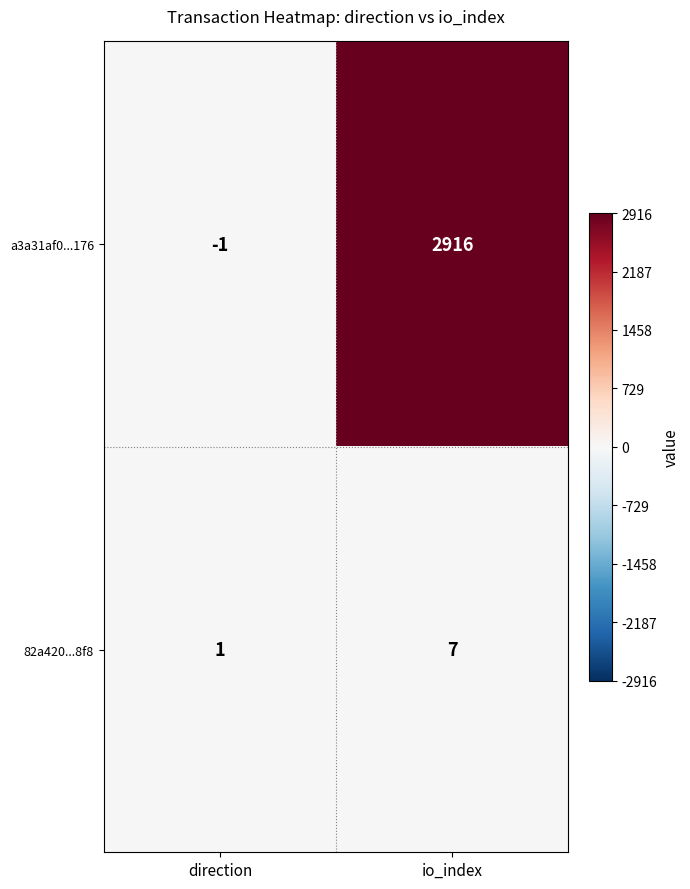

True or false: 82a420...8f8 has a value of 2 at direction.

False